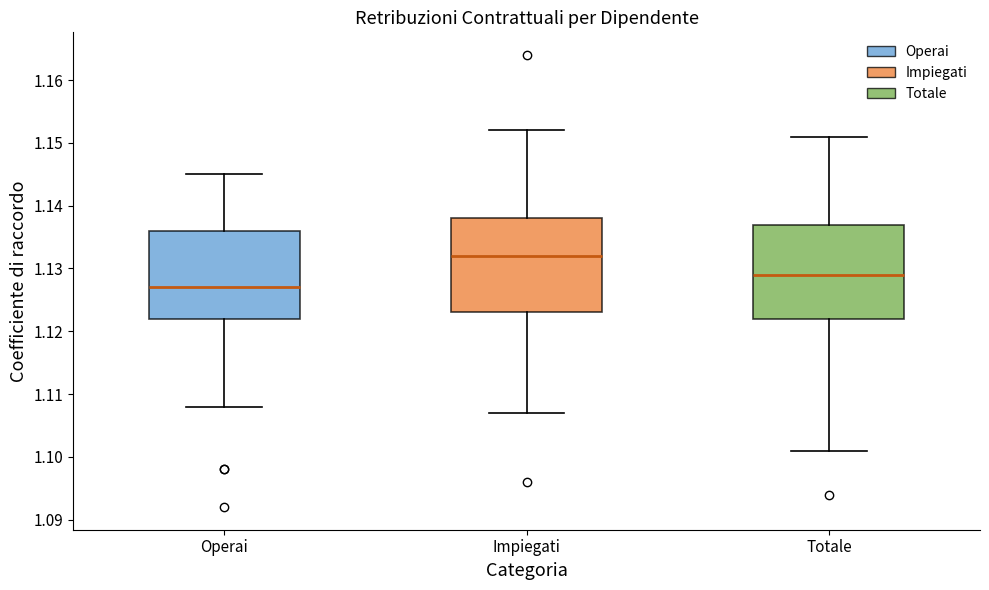

Reading left to right, transcribe this box plot: for each box, give where its median line is, the range the box spans, and where its two whiskers end, as read against the y-axis. The values are not printed on the chart, so give them approximately, as read against the axis.

Operai: median 1.127, box 1.122 to 1.136, whiskers 1.108 to 1.145
Impiegati: median 1.132, box 1.123 to 1.138, whiskers 1.107 to 1.152
Totale: median 1.129, box 1.122 to 1.137, whiskers 1.101 to 1.151